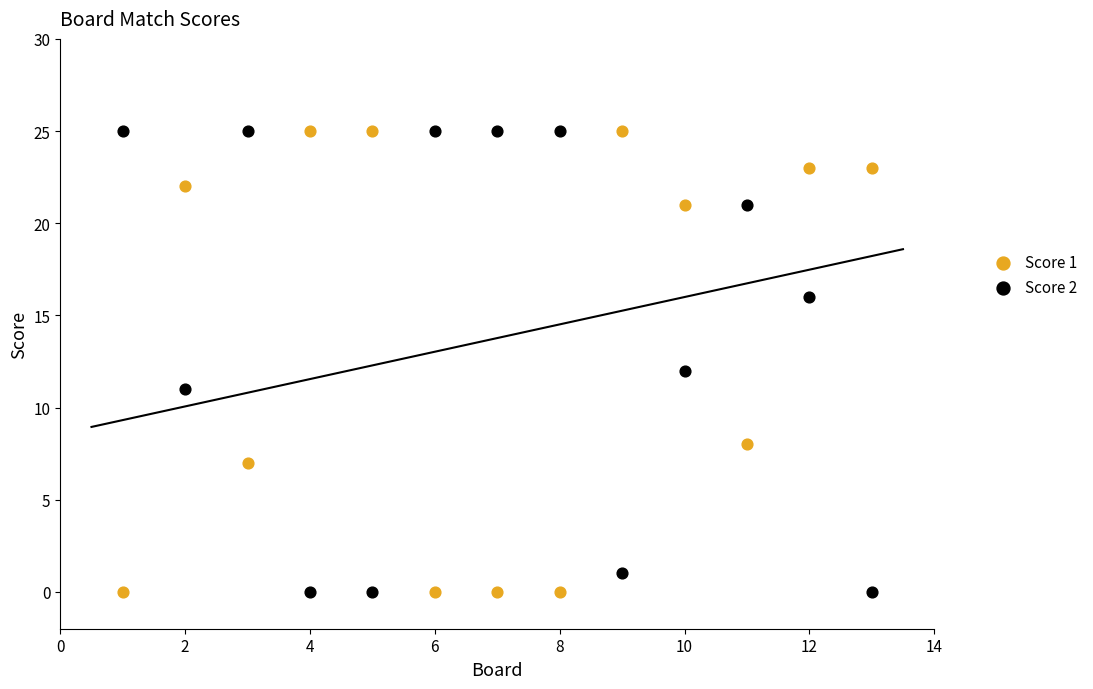

What is the X range (max minus min) for the scatter plot?

12